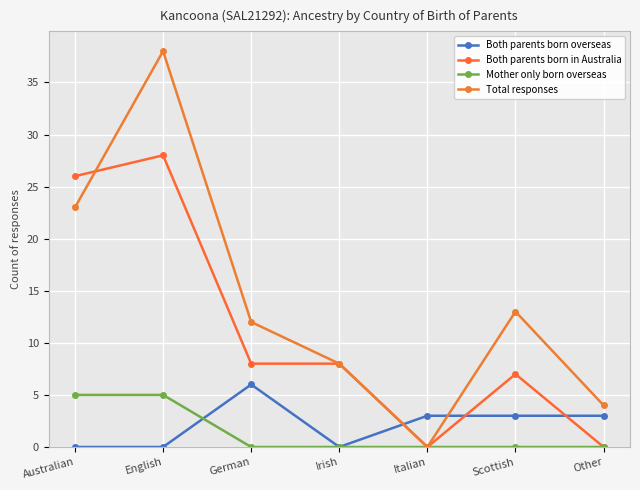

List the series in order of their peak value, highest first.

Total responses, Both parents born in Australia, Both parents born overseas, Mother only born overseas